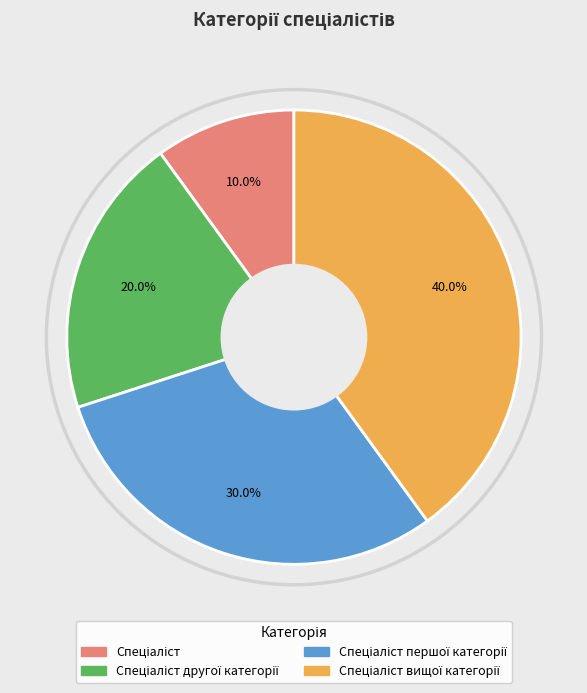

Does any single category account for the majority?

No